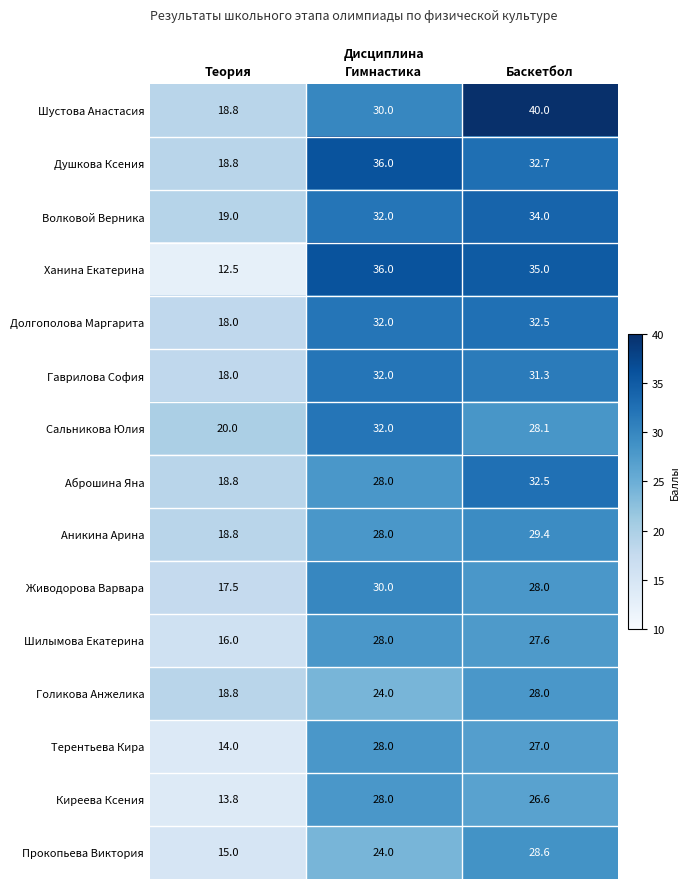

What is the maximum value shown in the chart?

40.0